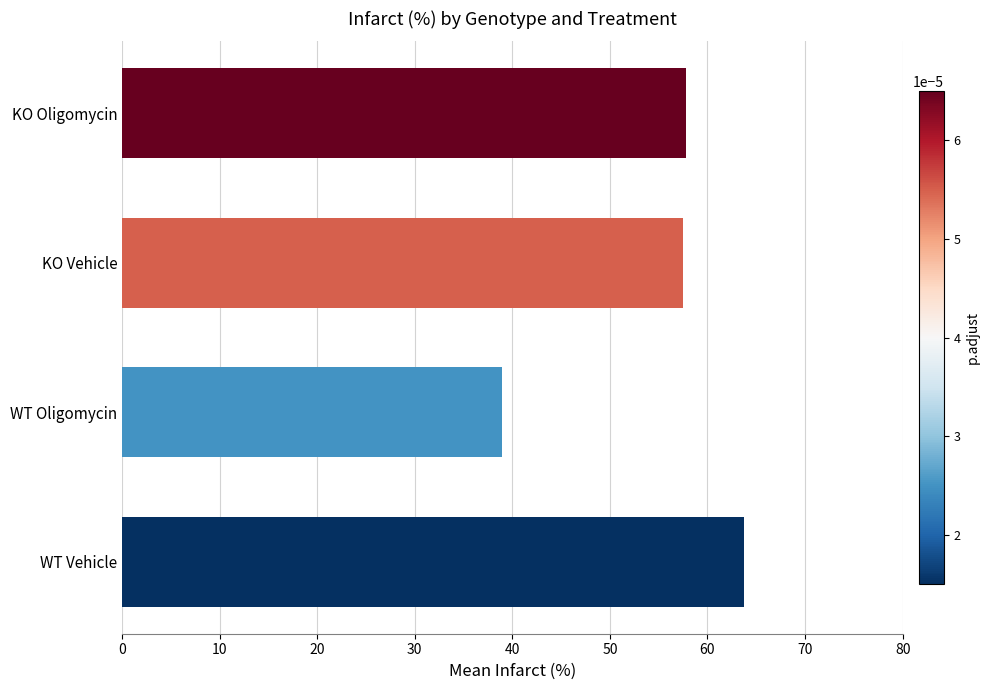

What value does the data have at WT Oligomycin?

39.0